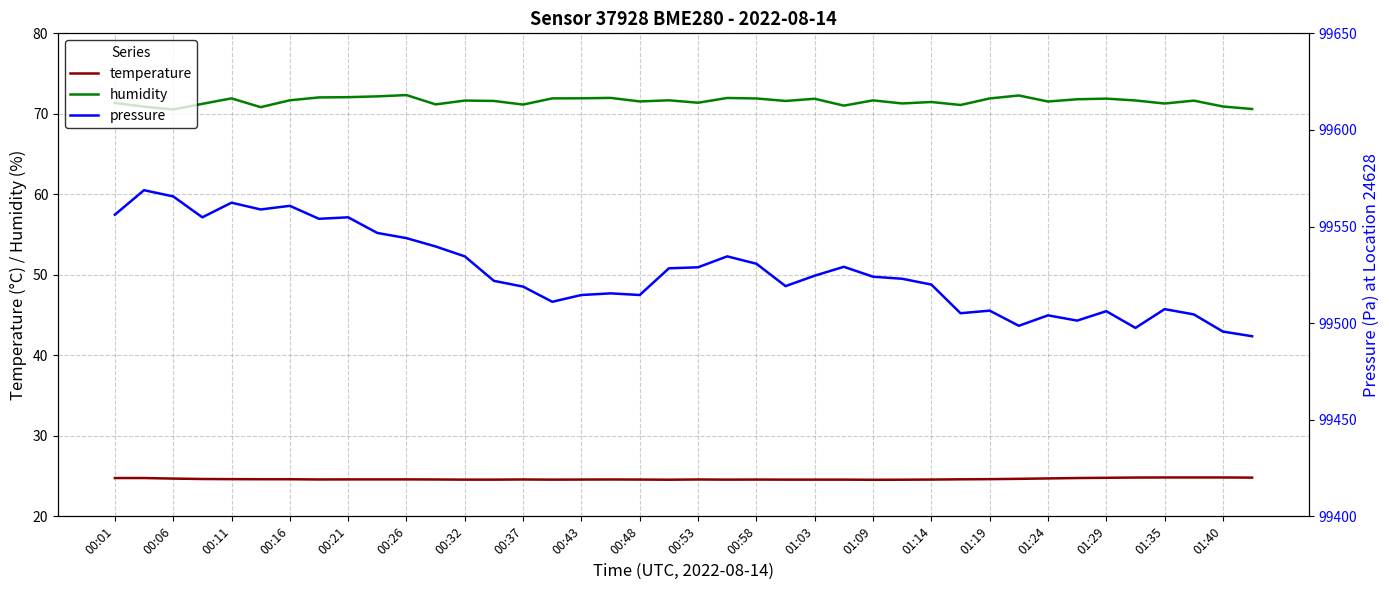

True or false: pressure and humidity cross at least once.

False